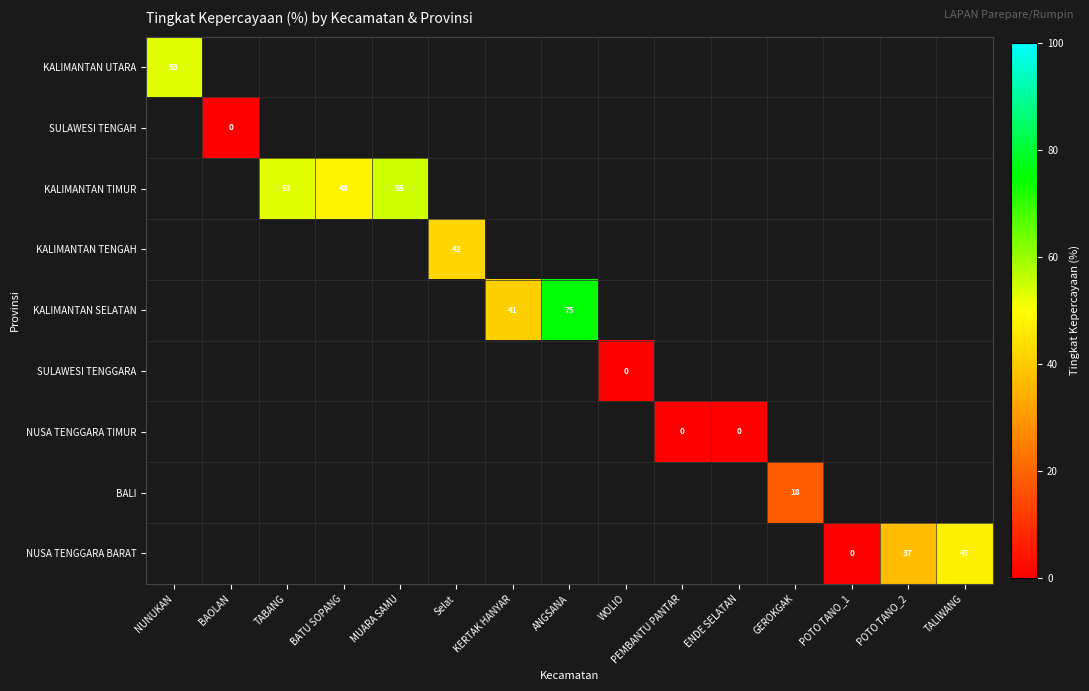

True or false: KALIMANTAN UTARA has a value of 53 at NUNUKAN.

True